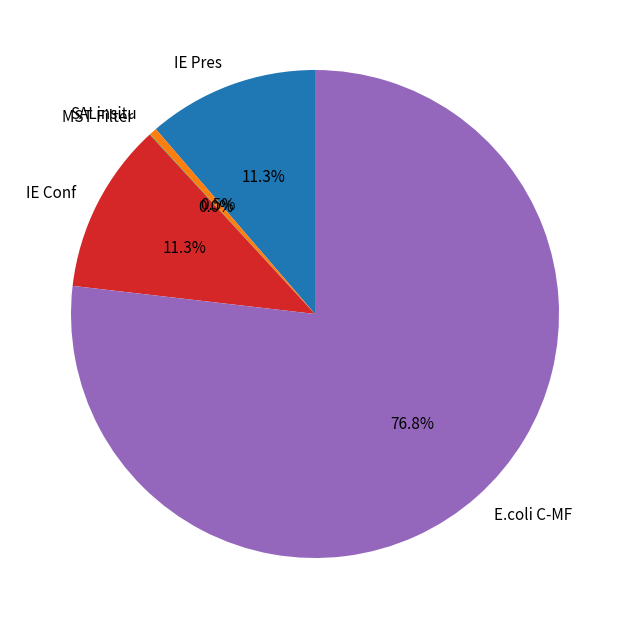

Which category has the biggest portion of the pie?

E.coli C-MF